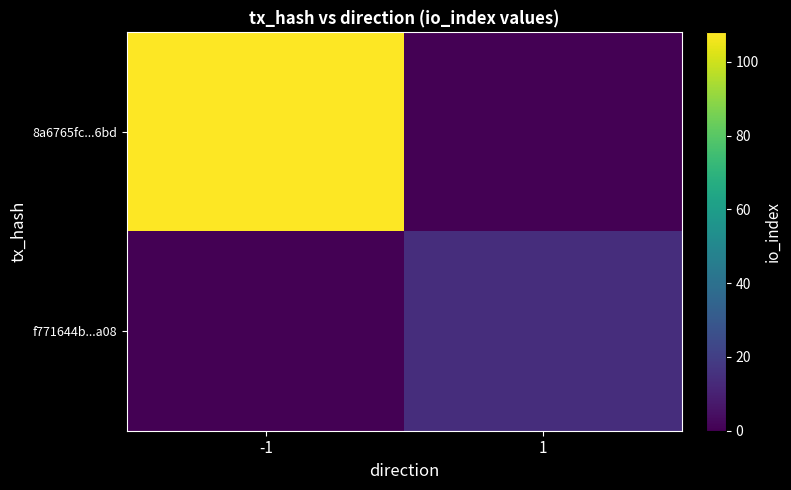

Reading left to right, extract all data points from this chart.

8a6765fc...6bd: -1=108	1=0
f771644b...a08: -1=0	1=14